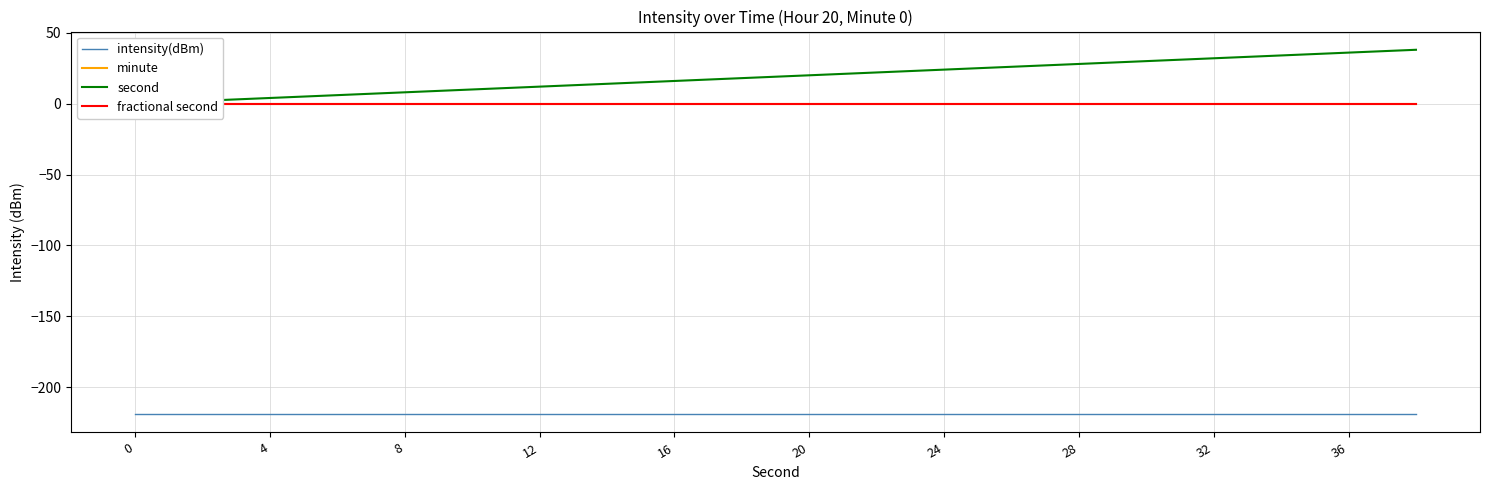

Reading left to right, extract all data points from this chart.

intensity(dBm): -219.1	-219.1	-219.1	-219.1	-219.1	-219.1	-219.1	-219.1	-219.1	-219.1	-219.1	-219.1	-219.1	-219.1	-219.1	-219.1	-219.1	-219.1	-219.1	-219.1
minute: 0.0	0.0	0.0	0.0	0.0	0.0	0.0	0.0	0.0	0.0	0.0	0.0	0.0	0.0	0.0	0.0	0.0	0.0	0.0	0.0
second: 0.0	2.0	4.0	6.0	8.0	10.0	12.0	14.0	16.0	18.0	20.0	22.0	24.0	26.0	28.0	30.0	32.0	34.0	36.0	38.0
fractional second: 0.0	0.0	0.0	0.0	0.0	0.0	0.0	0.0	0.0	0.0	0.0	0.0	0.0	0.0	0.0	0.0	0.0	0.0	0.0	0.0